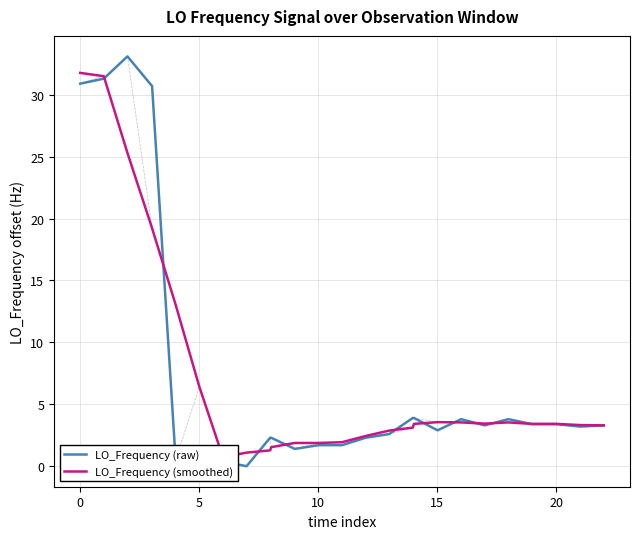

Rank the series by their maximum value, from lowest to highest.

LO_Frequency (smoothed), LO_Frequency (raw)